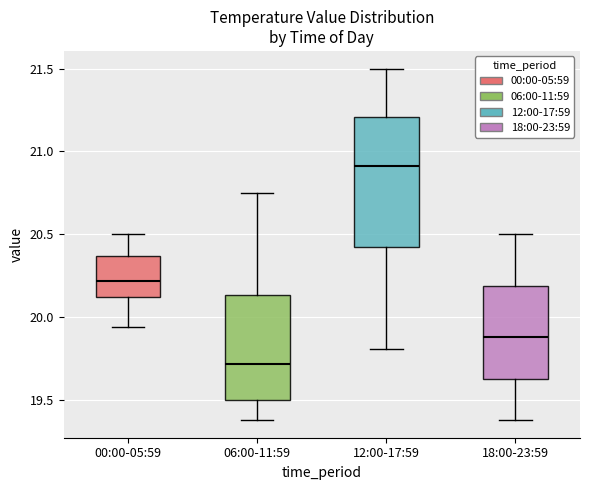

Where is the lower edge of the box for 18:00-23:59 on the y-axis? The values are not printed on the chart, so give them approximately, as read against the axis.

19.65